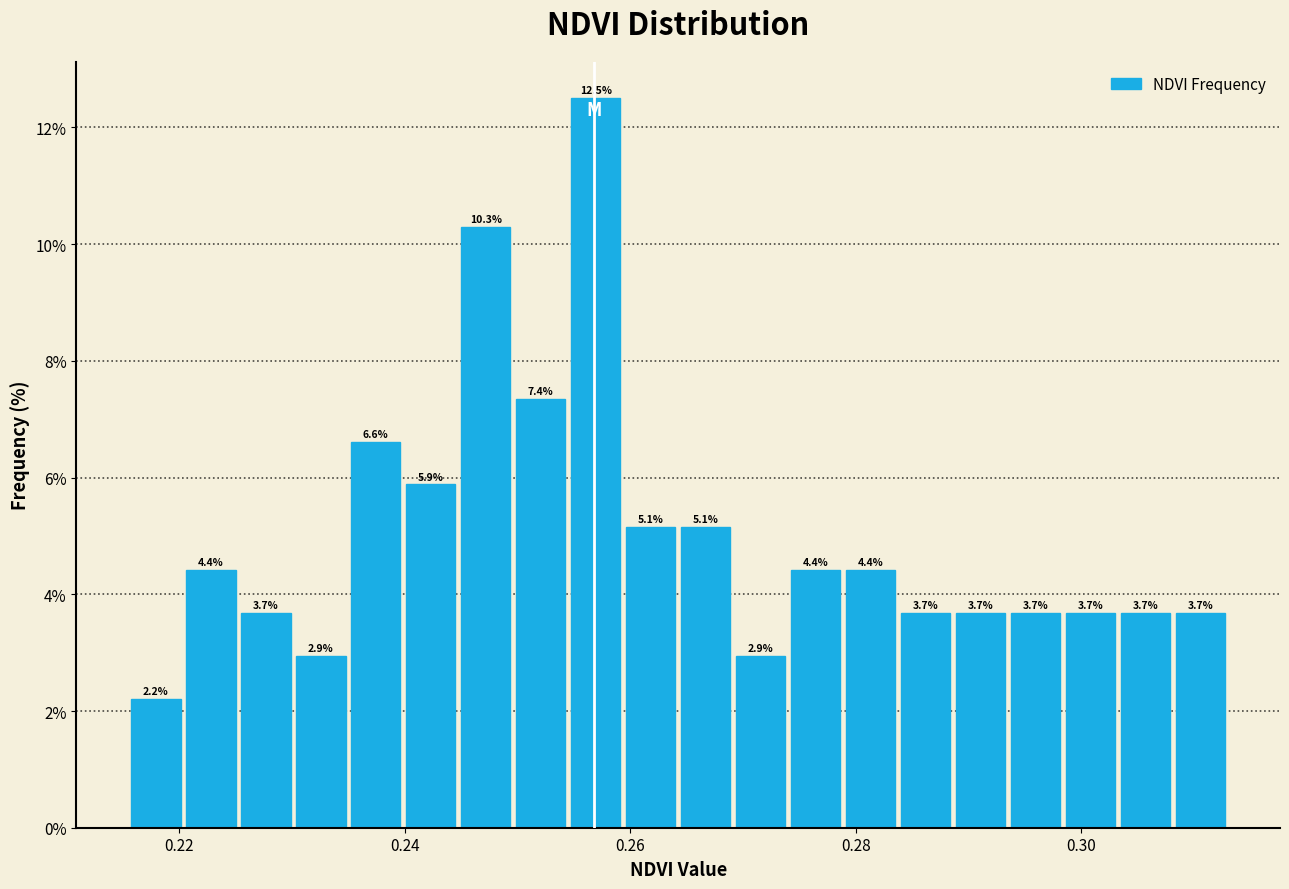

Read against the x-axis, roughly where is the centre of the tallest bar?

0.256